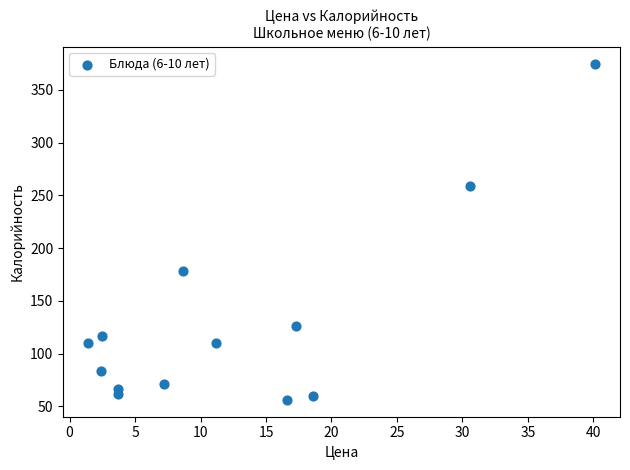

What Y value in the scatter plot is closest to 215?

178